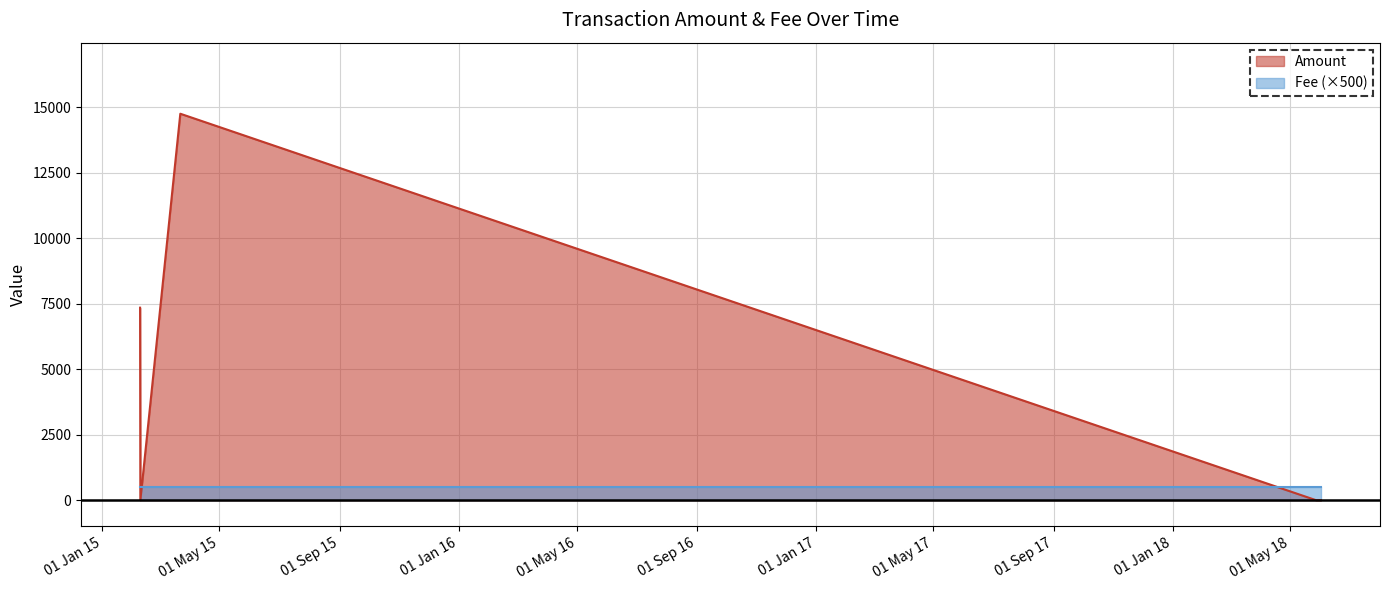

List the series in order of their overall mean, highest first.

Amount, Fee (×500)